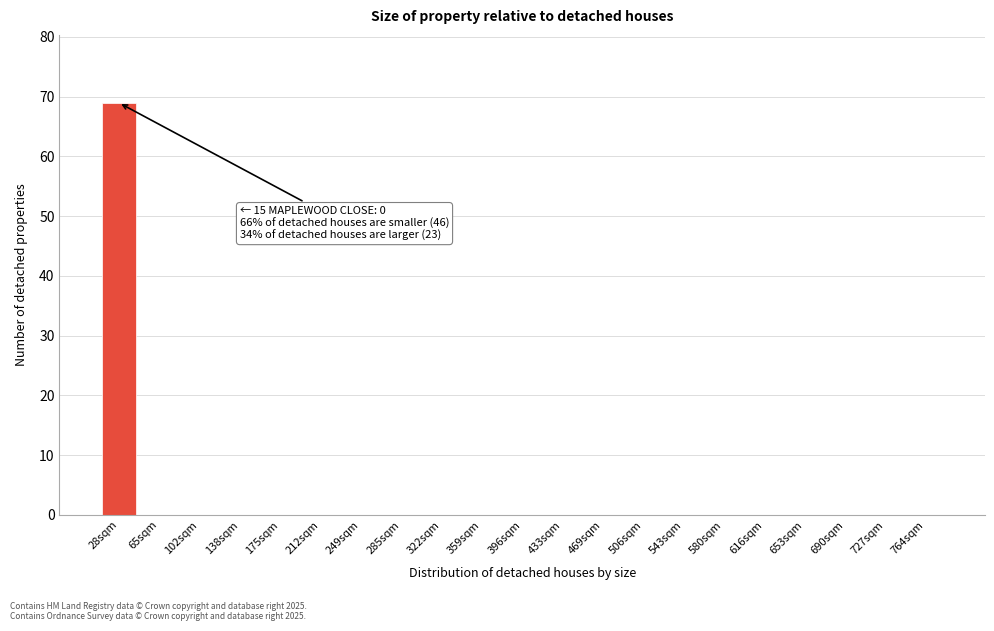

Reading left to right, extract all data points from this chart.

28sqm=69	65sqm=0	102sqm=0	138sqm=0	175sqm=0	212sqm=0	249sqm=0	285sqm=0	322sqm=0	359sqm=0	396sqm=0	433sqm=0	469sqm=0	506sqm=0	543sqm=0	580sqm=0	616sqm=0	653sqm=0	690sqm=0	727sqm=0	764sqm=0